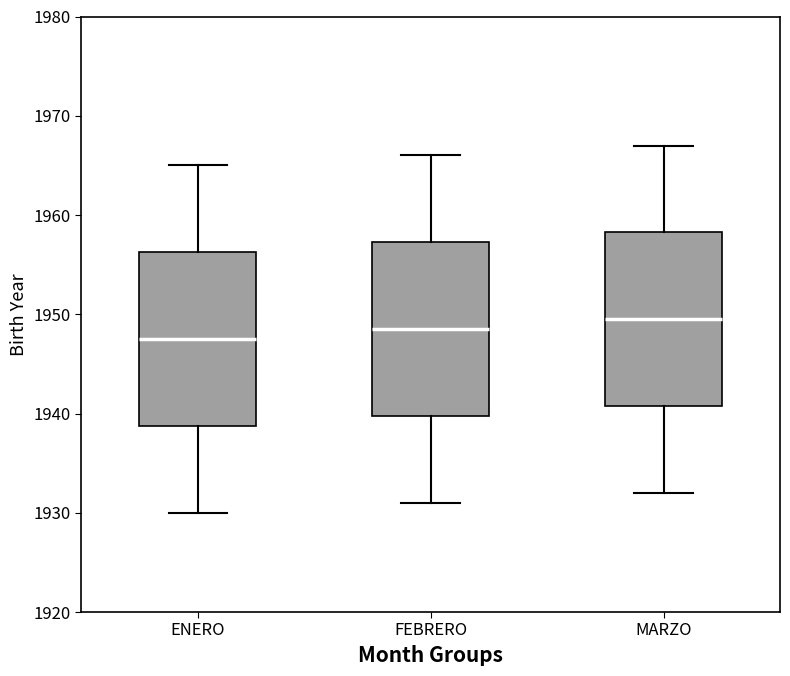

Which box has the highest median line?

MARZO